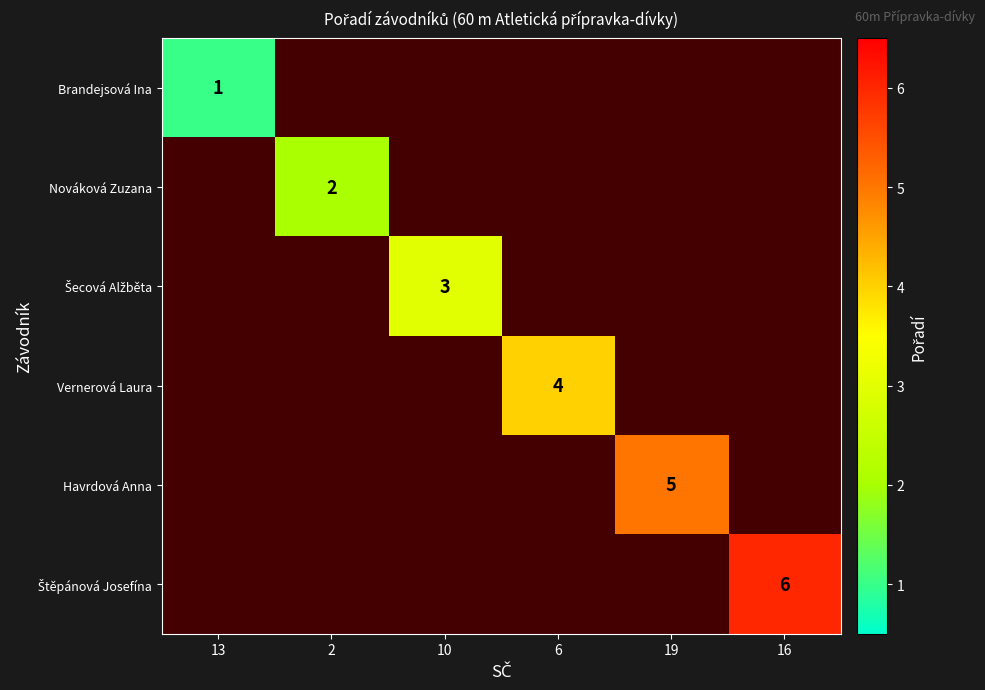

What is the greatest value displayed?

6.0